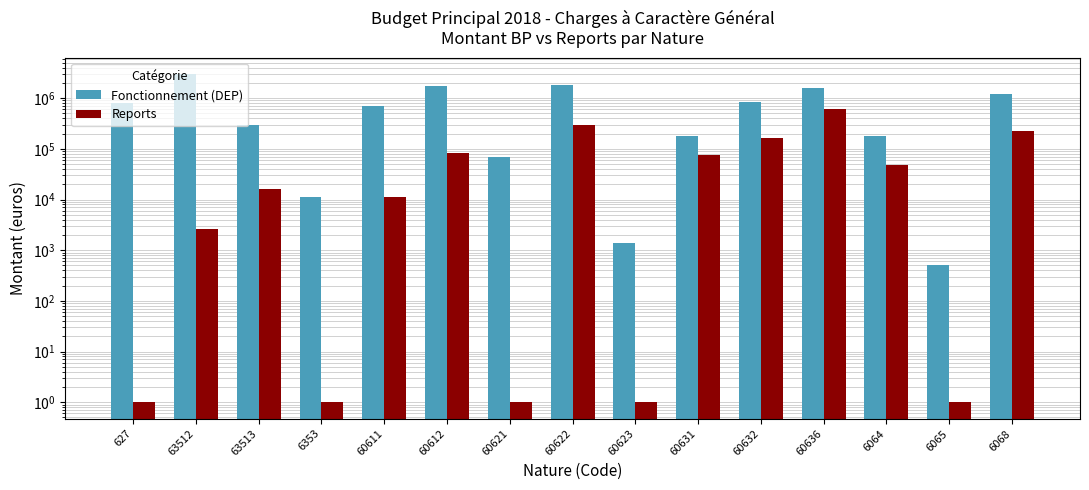

What is the value of the Reports bar at the 2nd from the left?

2639